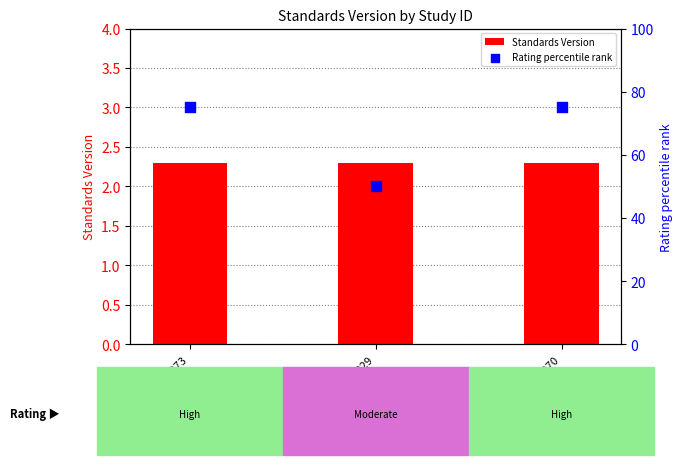

At how many categories does at least one series exceed 9?

3